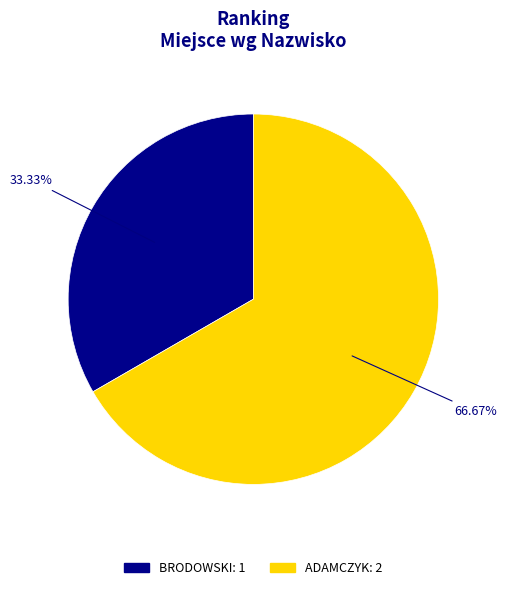

Is it true that ADAMCZYK is 67% of the pie?

True